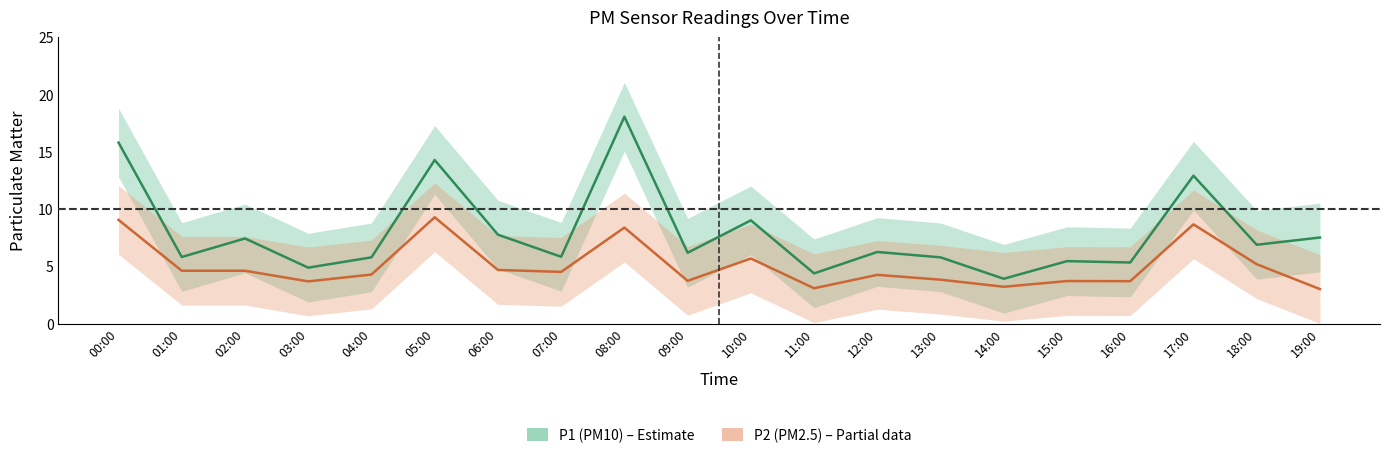

Which series changed the most between 01:00 and 15:00?

P2 (PM2.5)